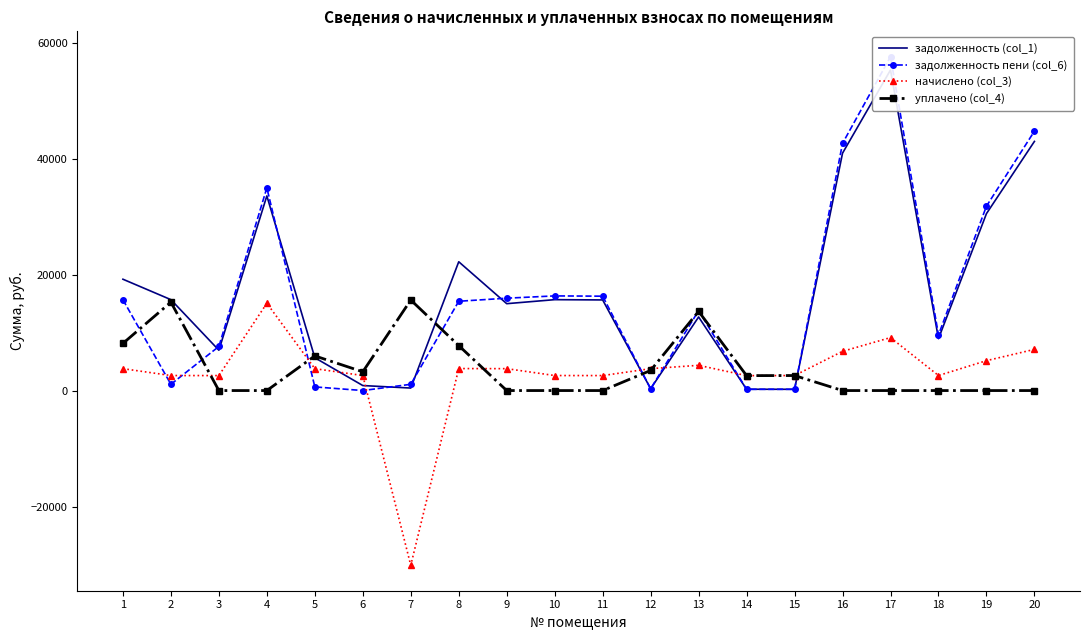

What is the difference between the maximum and minimum values in the уплачено (col_4) series?

15614.6